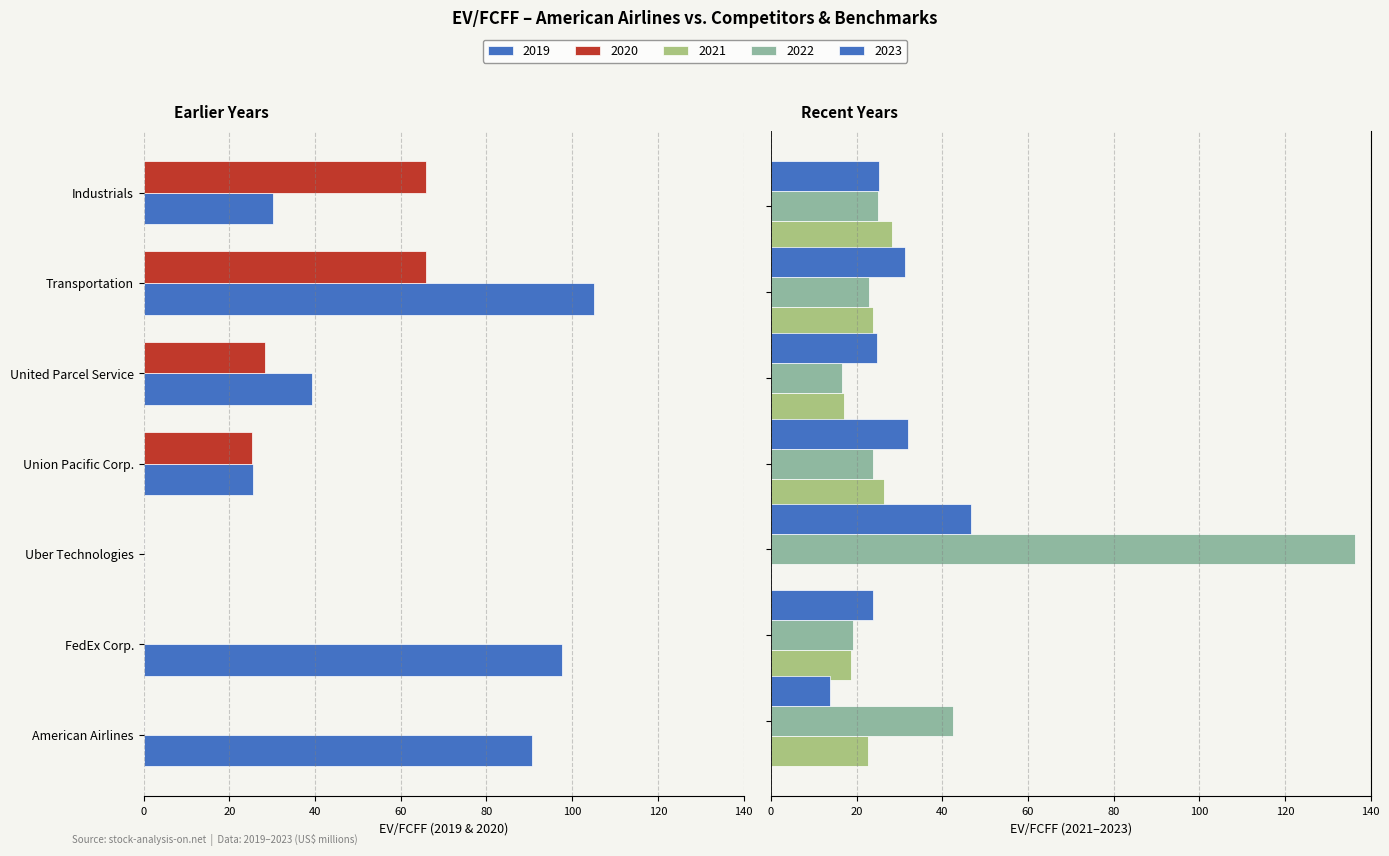

What is the average value of the 2021 series?

19.5